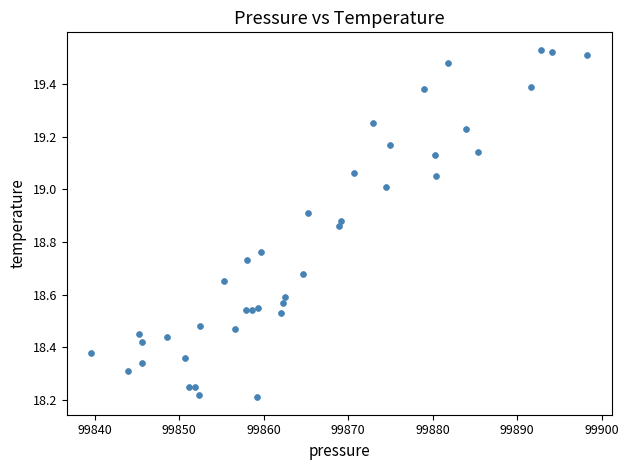

What is the range of Y values (max minus min)?

1.3